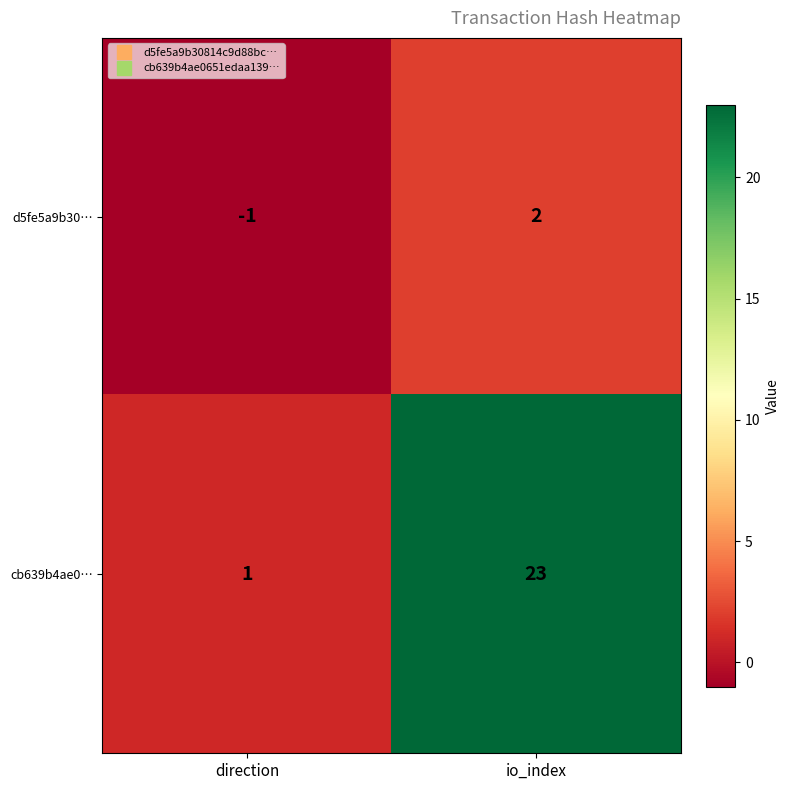

At which label is d5fe5a9b30… closest to 0?

direction